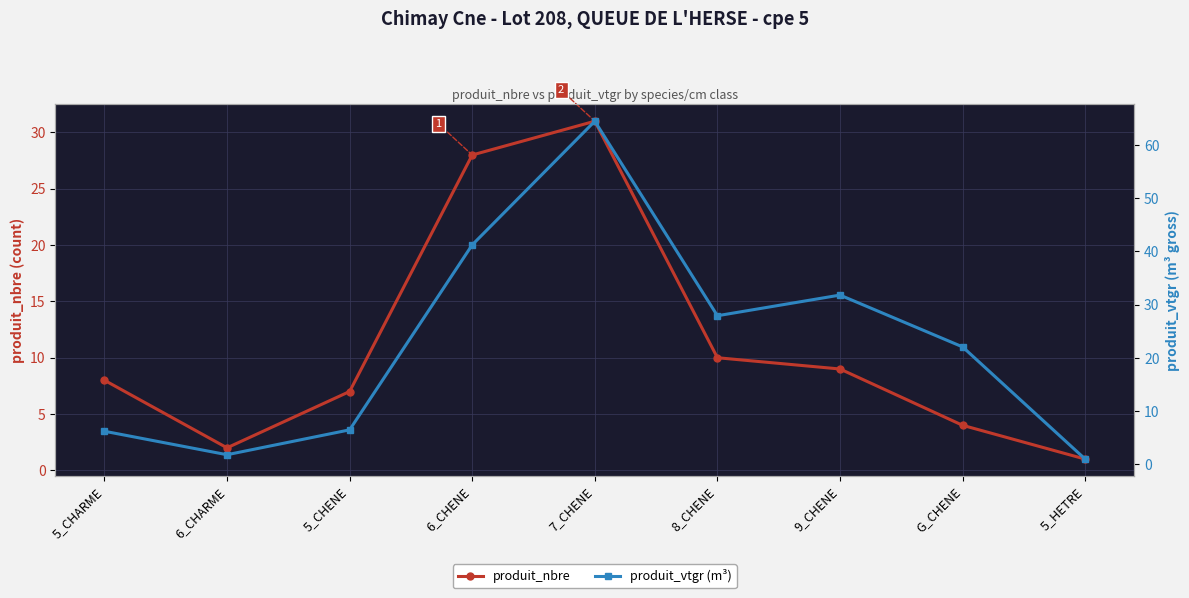

Is it true that produit_vtgr (m³) equals 2.4 at 6_CHARME?

False